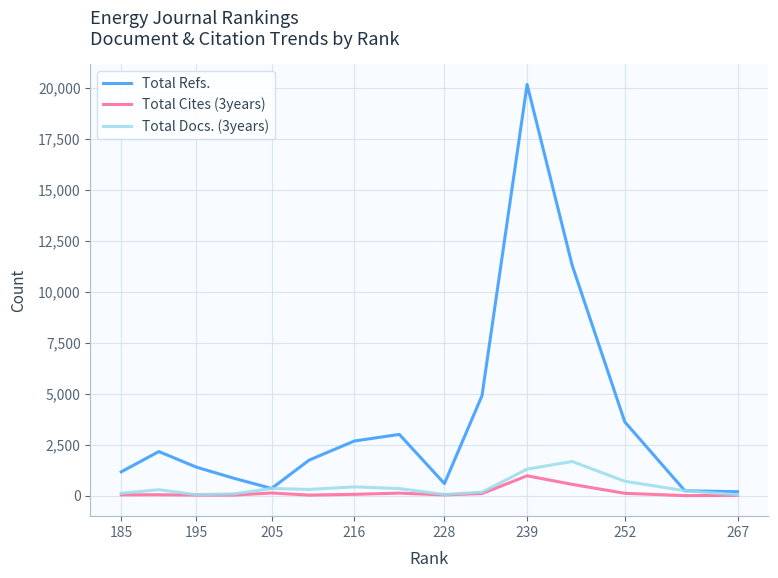

Which series has the widest spread of values?

Total Refs.